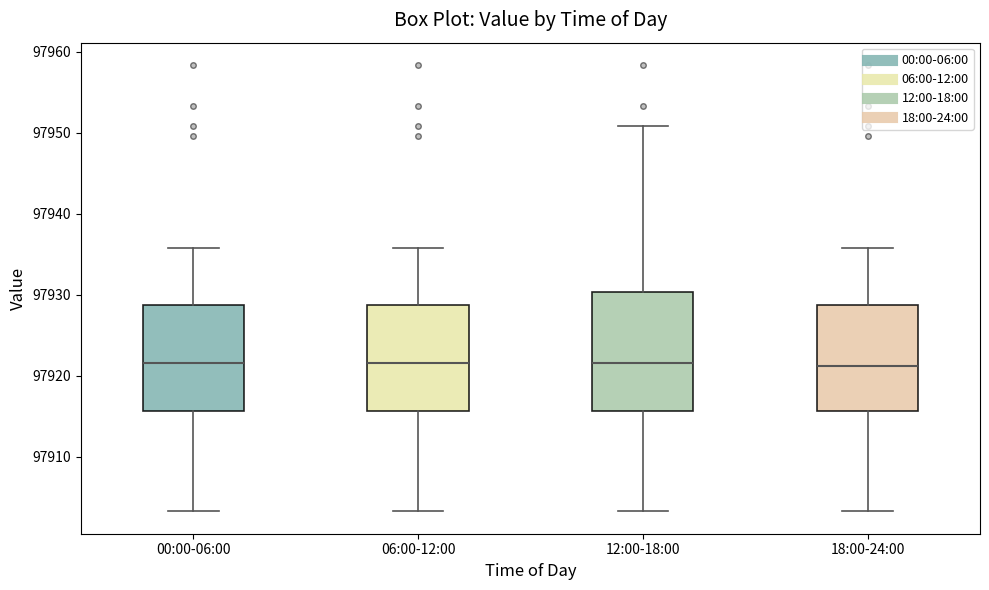

Reading left to right, transcribe this box plot: for each box, give where its median line is, the range the box spans, and where its two whiskers end, as read against the y-axis. The values are not printed on the chart, so give them approximately, as read against the axis.

00:00-06:00: median 97922, box 97916 to 97929, whiskers 97903 to 97936
06:00-12:00: median 97922, box 97916 to 97929, whiskers 97903 to 97936
12:00-18:00: median 97922, box 97916 to 97930, whiskers 97903 to 97951
18:00-24:00: median 97921, box 97916 to 97929, whiskers 97903 to 97936